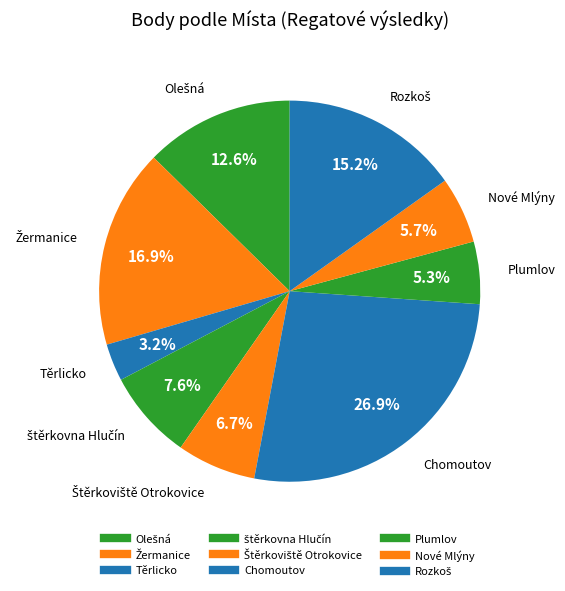

How many slices are in this pie chart?

9